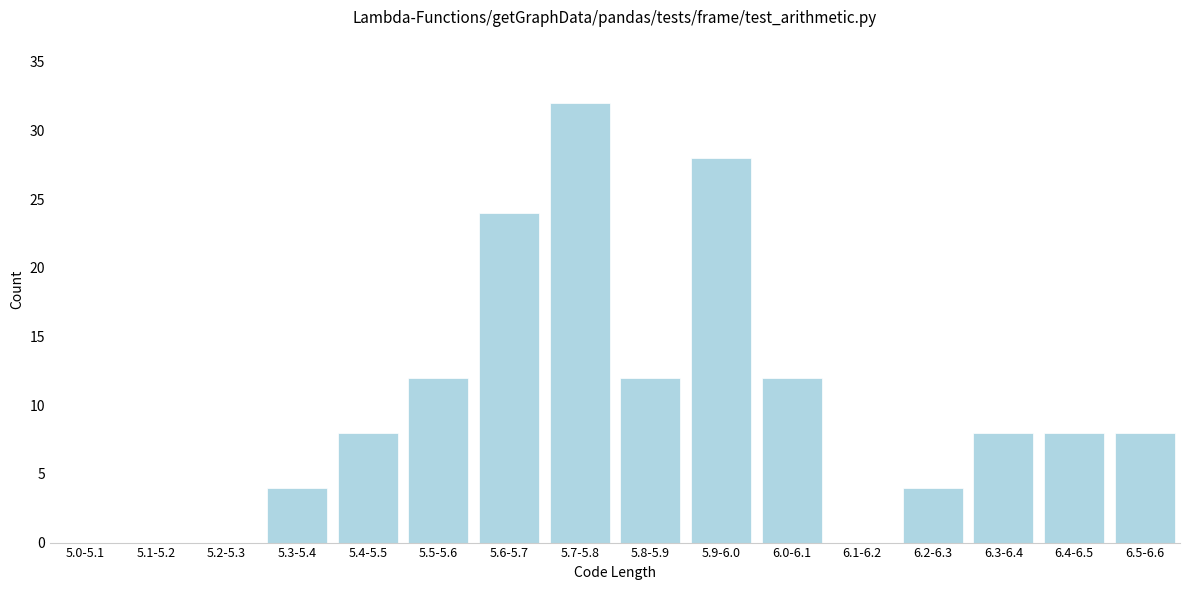

Reading left to right, transcribe all the data shown in this chart.

5.0-5.1=0	5.1-5.2=0	5.2-5.3=0	5.3-5.4=4	5.4-5.5=8	5.5-5.6=12	5.6-5.7=24	5.7-5.8=32	5.8-5.9=12	5.9-6.0=28	6.0-6.1=12	6.1-6.2=0	6.2-6.3=4	6.3-6.4=8	6.4-6.5=8	6.5-6.6=8